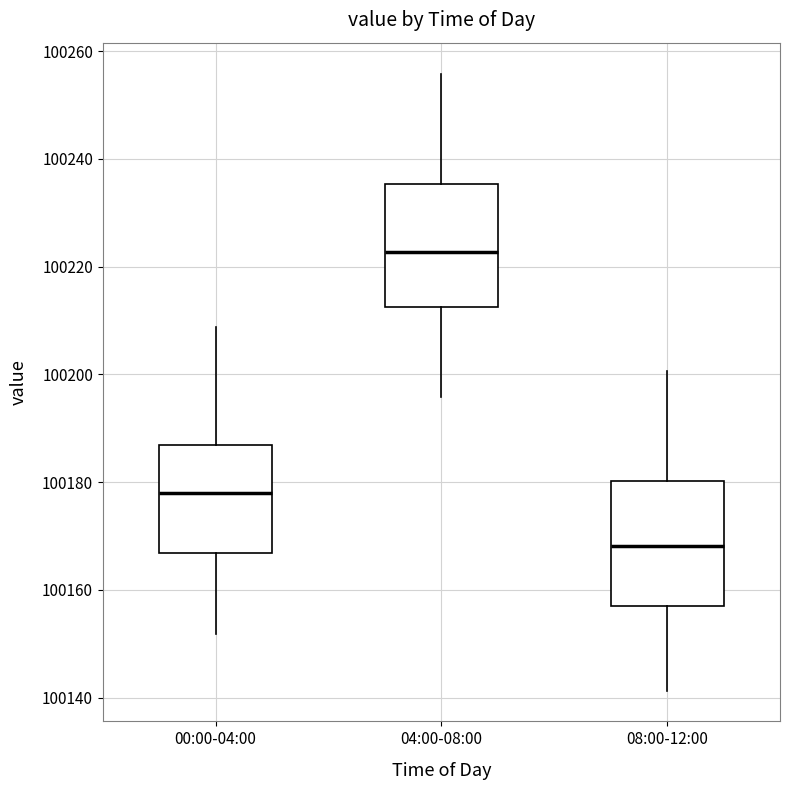

Where does the lower whisker of the box for 04:00-08:00 end on the y-axis? The values are not printed on the chart, so give them approximately, as read against the axis.

100196